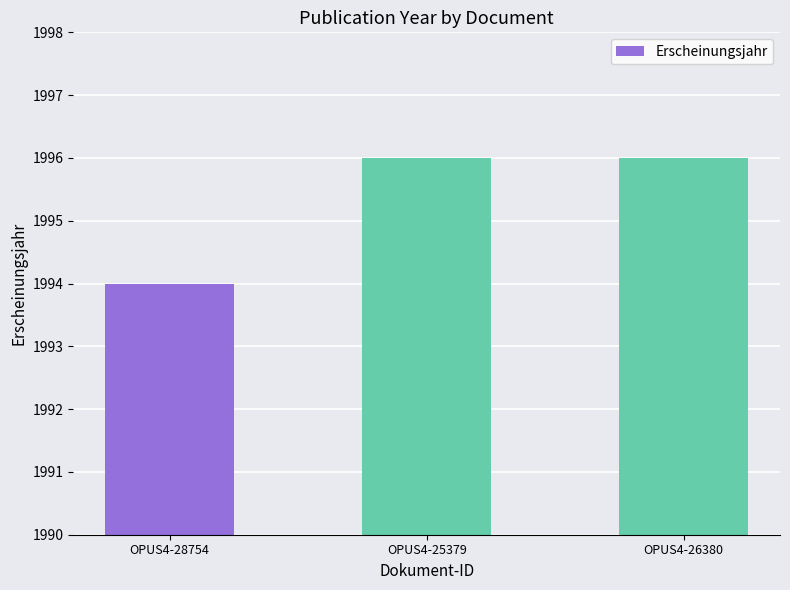

What is the value of the 2nd bar from the left?

1996